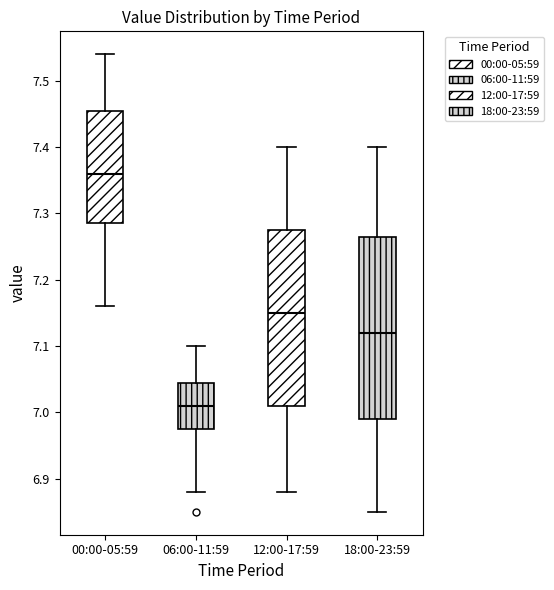

Reading left to right, read every box against the y-axis: the position of its median line, the range the box covers, and the ends of its whiskers. The values are not printed on the chart, so give them approximately, as read against the axis.

00:00-05:59: median 7.36, box 7.29 to 7.46, whiskers 7.16 to 7.54
06:00-11:59: median 7.01, box 6.98 to 7.05, whiskers 6.88 to 7.10
12:00-17:59: median 7.15, box 7.01 to 7.28, whiskers 6.88 to 7.40
18:00-23:59: median 7.12, box 6.99 to 7.27, whiskers 6.85 to 7.40